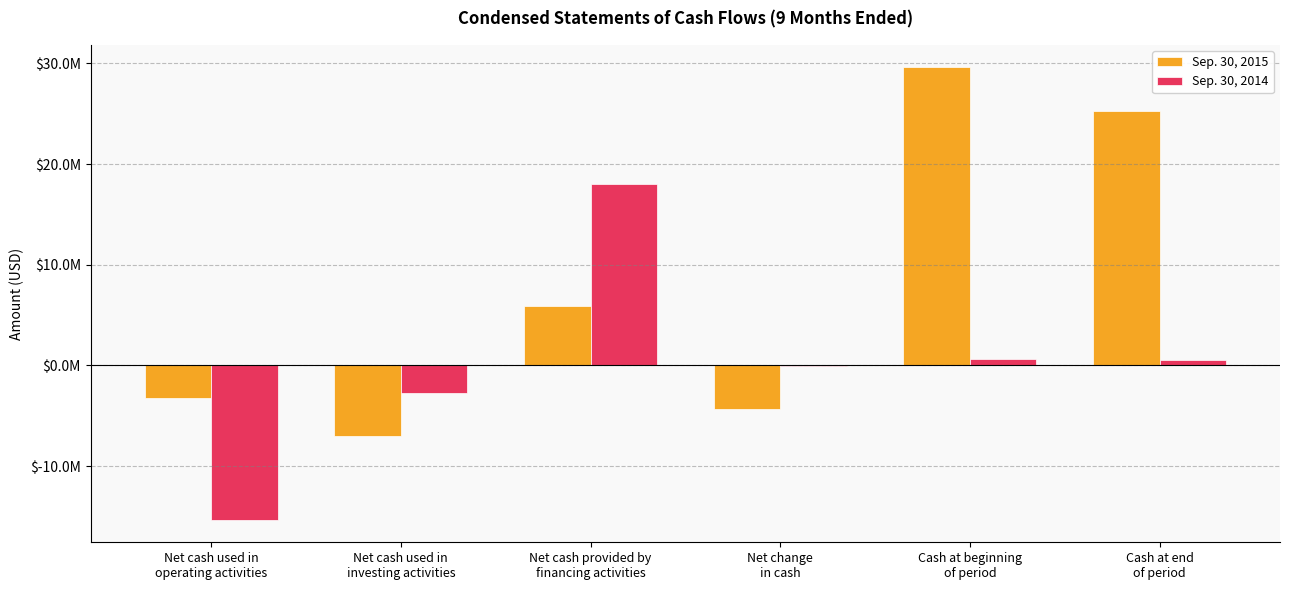

What is the sum of all Sep. 30, 2015 values?

46366000